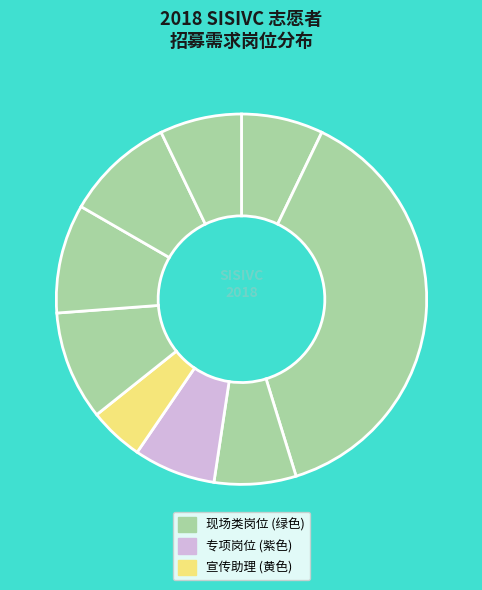

Count the number of slices in the pie.

9